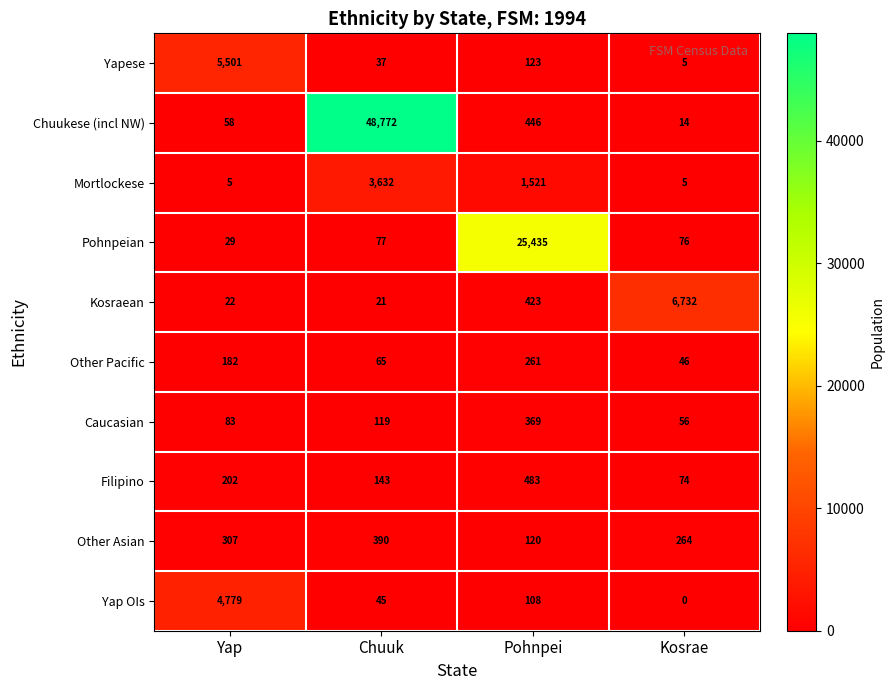

How many data points does each series have?

4